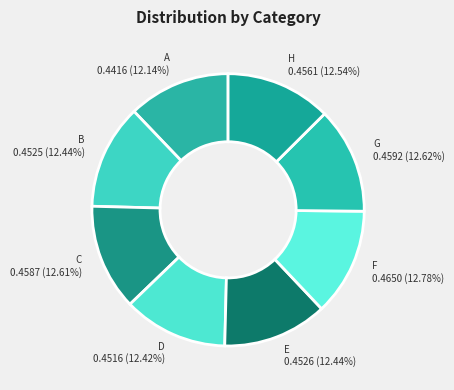

Do A and C together represent more than half of the pie?

No